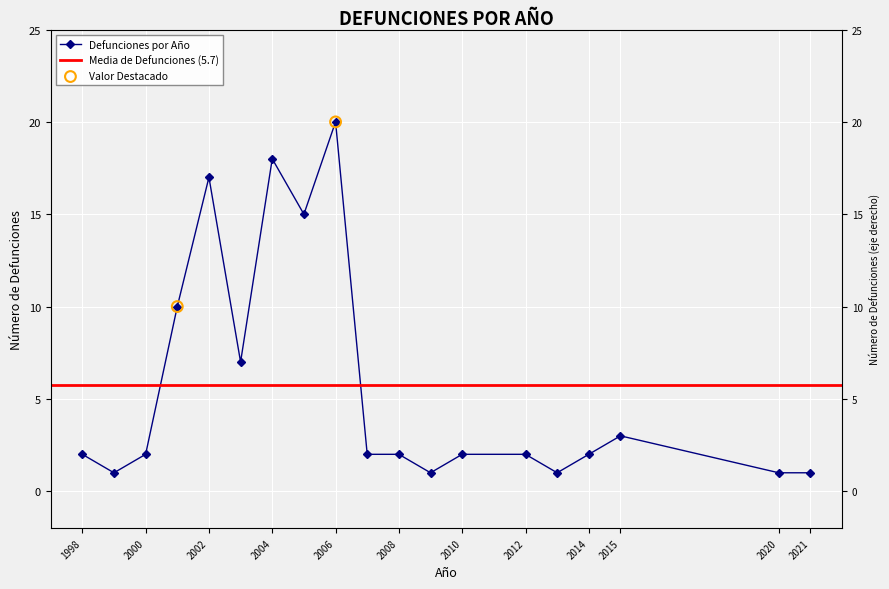

Between 2021 and 2013, which is larger?

2021